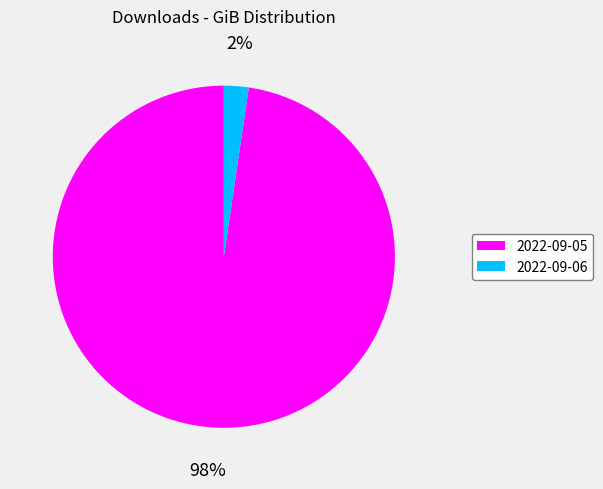

The 2022-09-05 slice represents 98% of the pie. True or false?

True